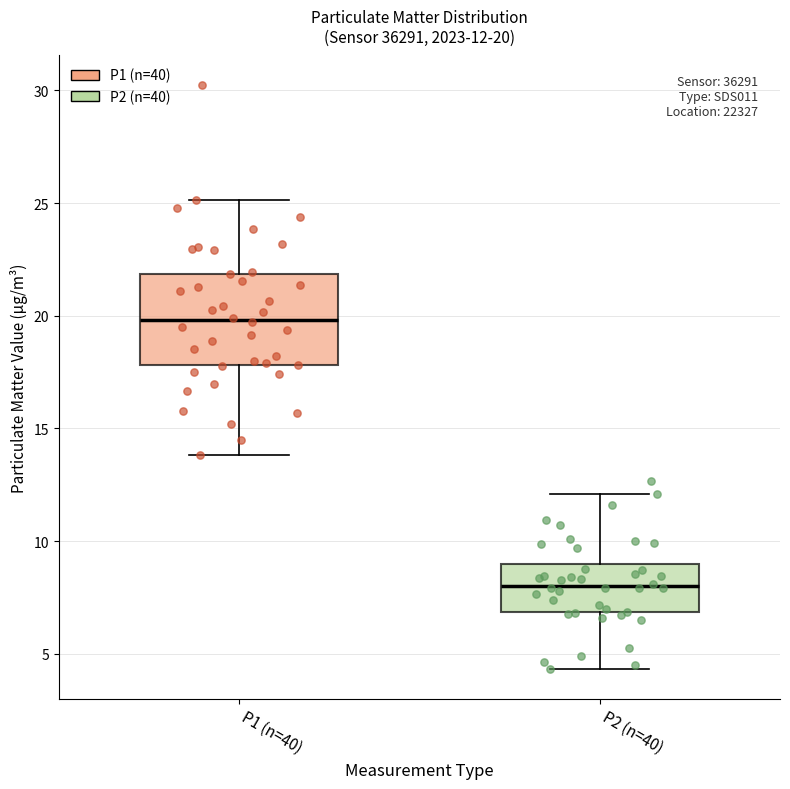

Which box is the tallest, from its lower edge to its upper edge?

P1 (n=40)